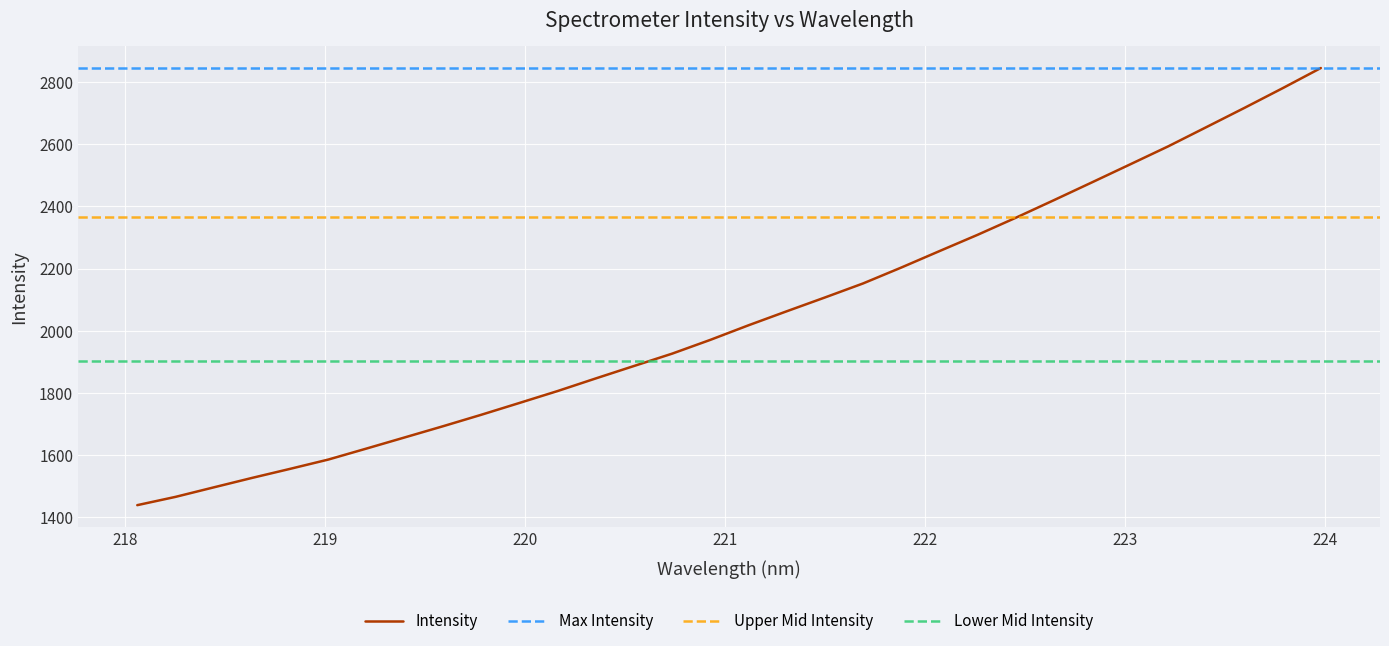

How many categories are shown in the chart?

32